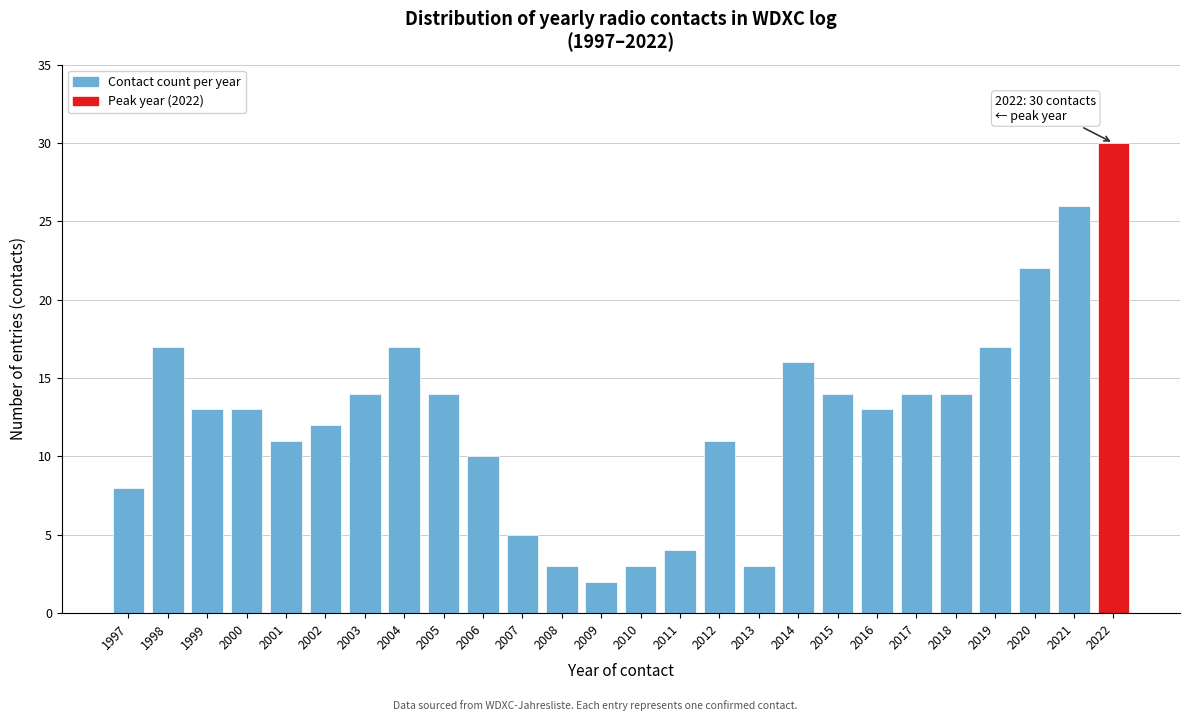

Reading right to left, list all the values displayed in this chart.

2022=30	2021=26	2020=22	2019=17	2018=14	2017=14	2016=13	2015=14	2014=16	2013=3	2012=11	2011=4	2010=3	2009=2	2008=3	2007=5	2006=10	2005=14	2004=17	2003=14	2002=12	2001=11	2000=13	1999=13	1998=17	1997=8